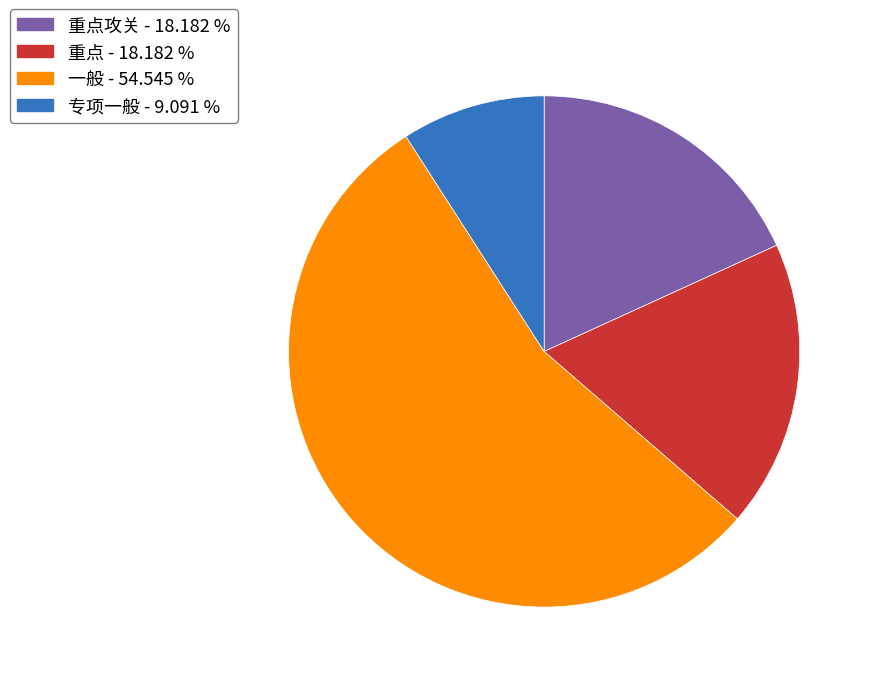

Does any single category account for the majority?

Yes